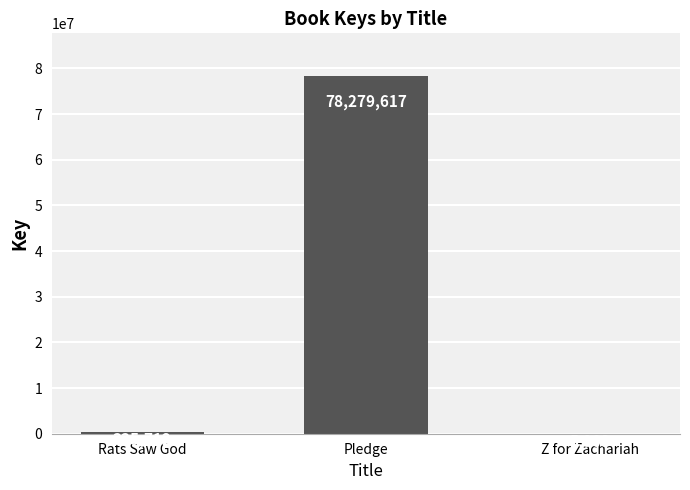

Reading left to right, what are all the values shown in this chart?

335712	78279617	5903